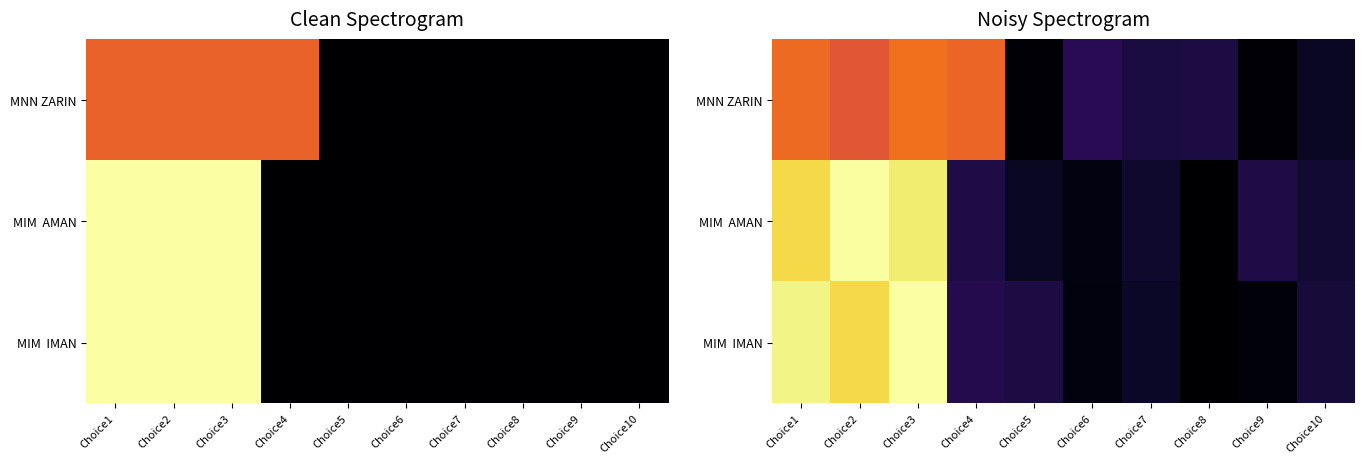

At which category is the sum across all series the highest?

Choice3